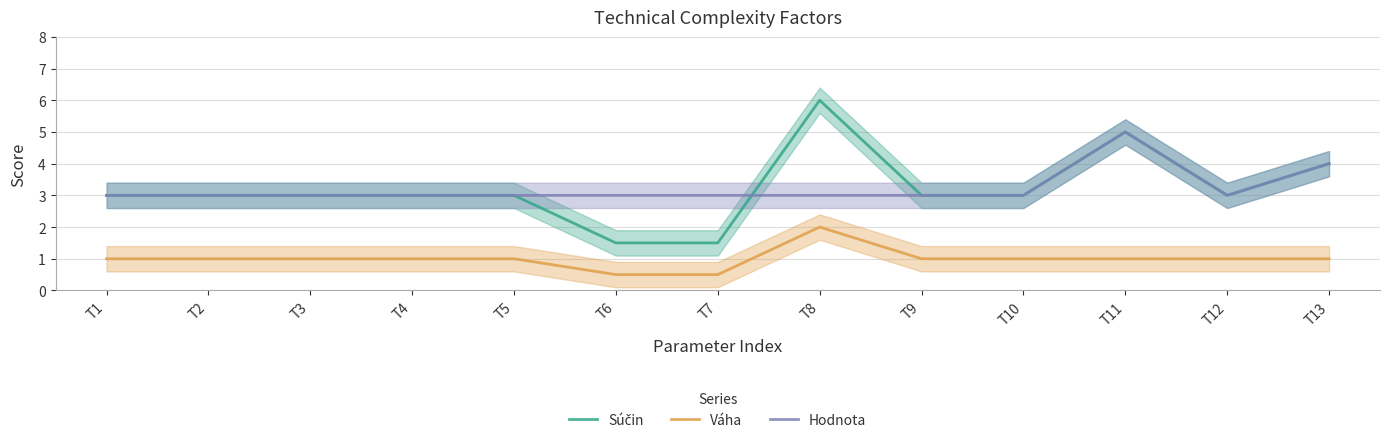

Which series changed the most between T1 and T13?

Súčin